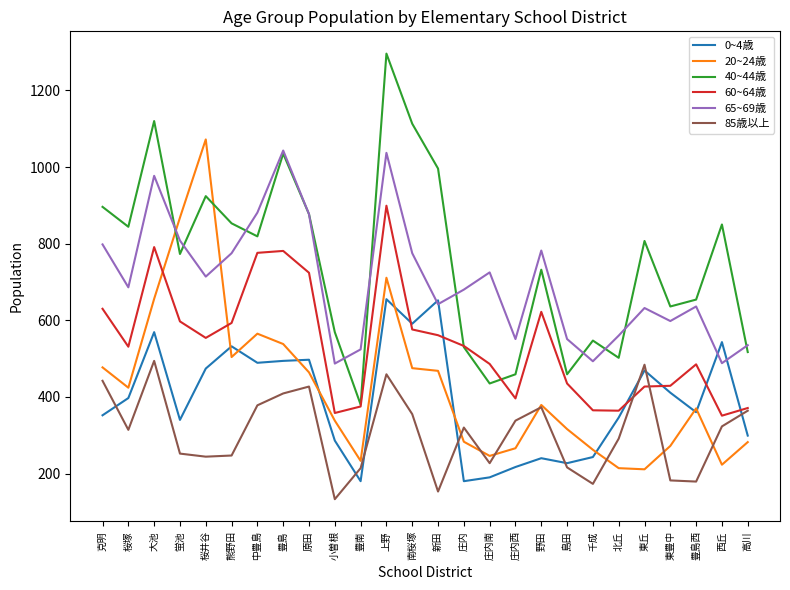

What are all the series names shown in the legend?

0~4歳, 20~24歳, 40~44歳, 60~64歳, 65~69歳, 85歳以上